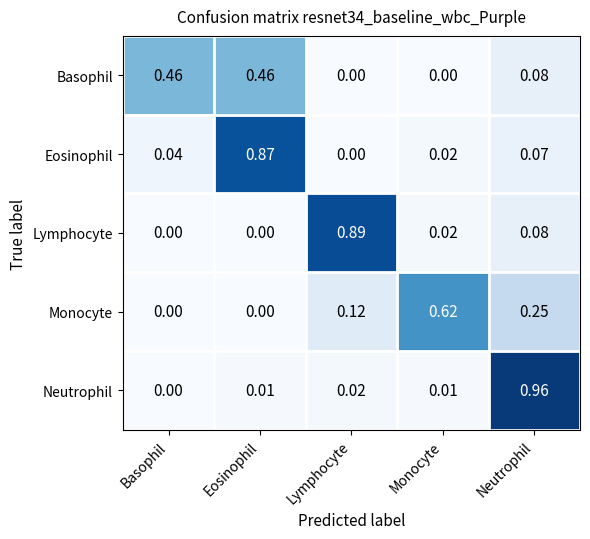

How many data points does each series have?

5